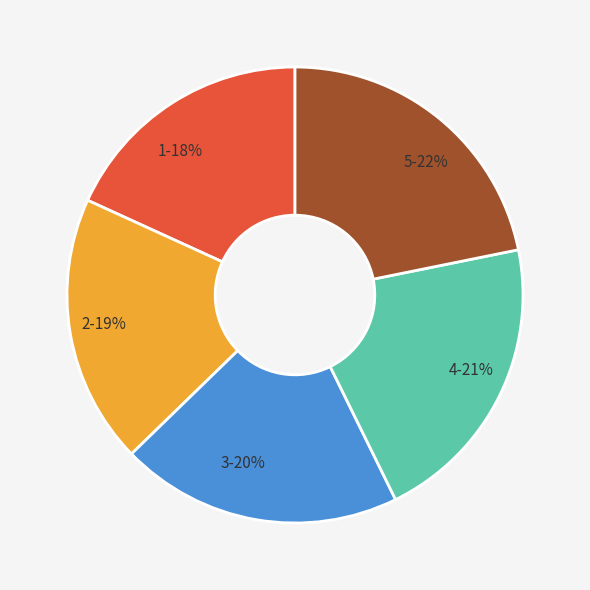

To the nearest percent, what is the difference between the largest and smallest slice percentages?

4%